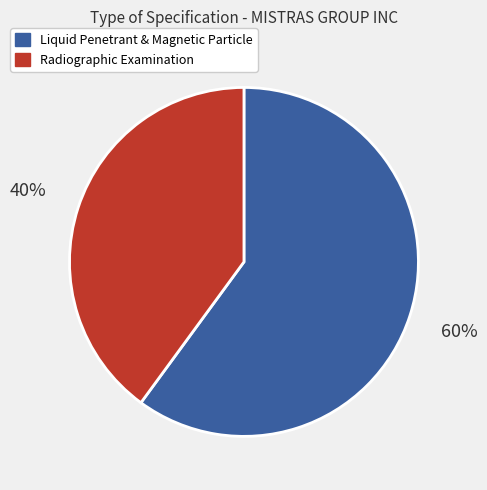

How many segments does this pie chart have?

2